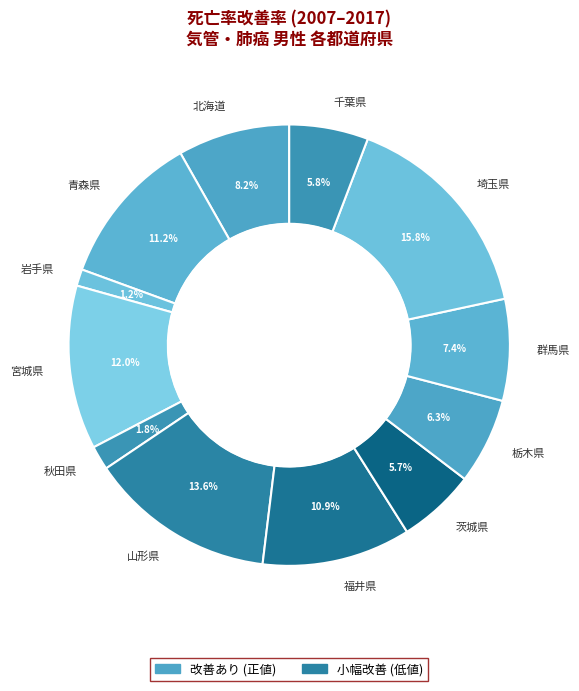

Between 青森県 and 千葉県, which is larger?

青森県